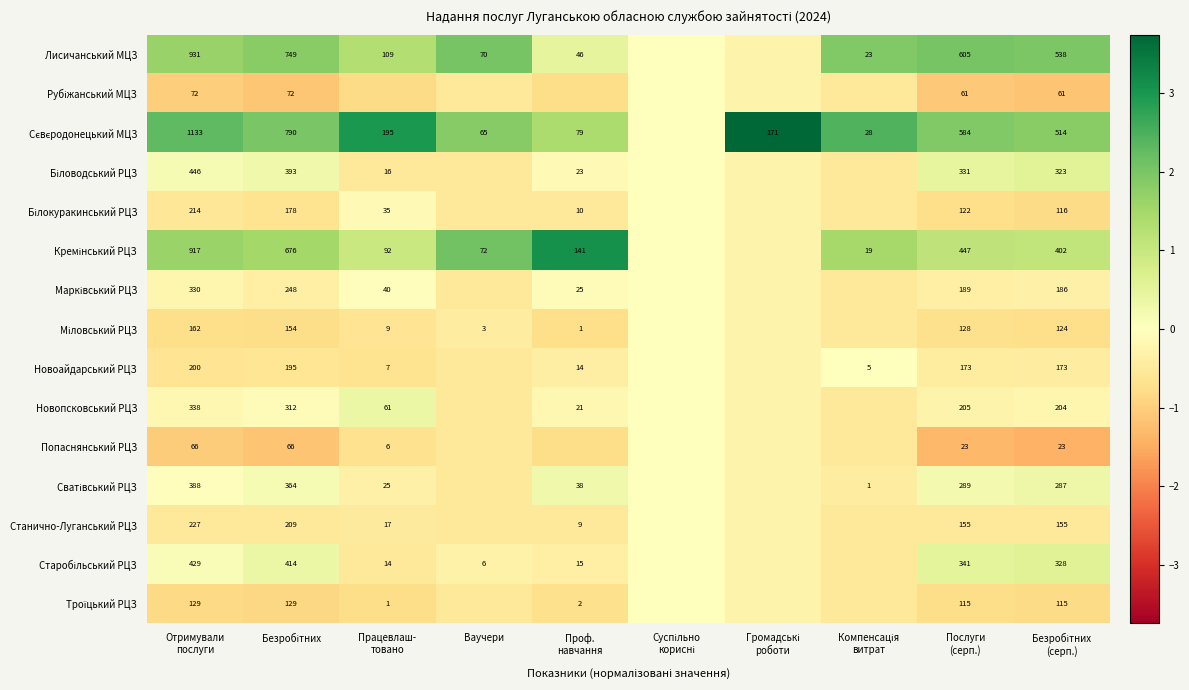

Between Отримували послуги and Суспільно корисні, which series saw the biggest shift?

Сєвєродонецький МЦЗ